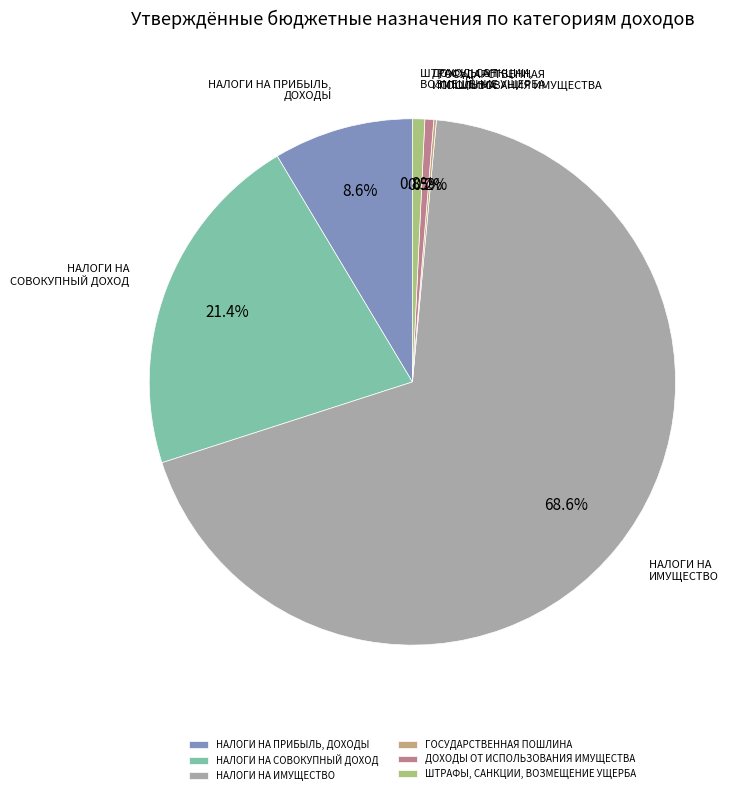

Which category has the biggest portion of the pie?

НАЛОГИ НА ИМУЩЕСТВО